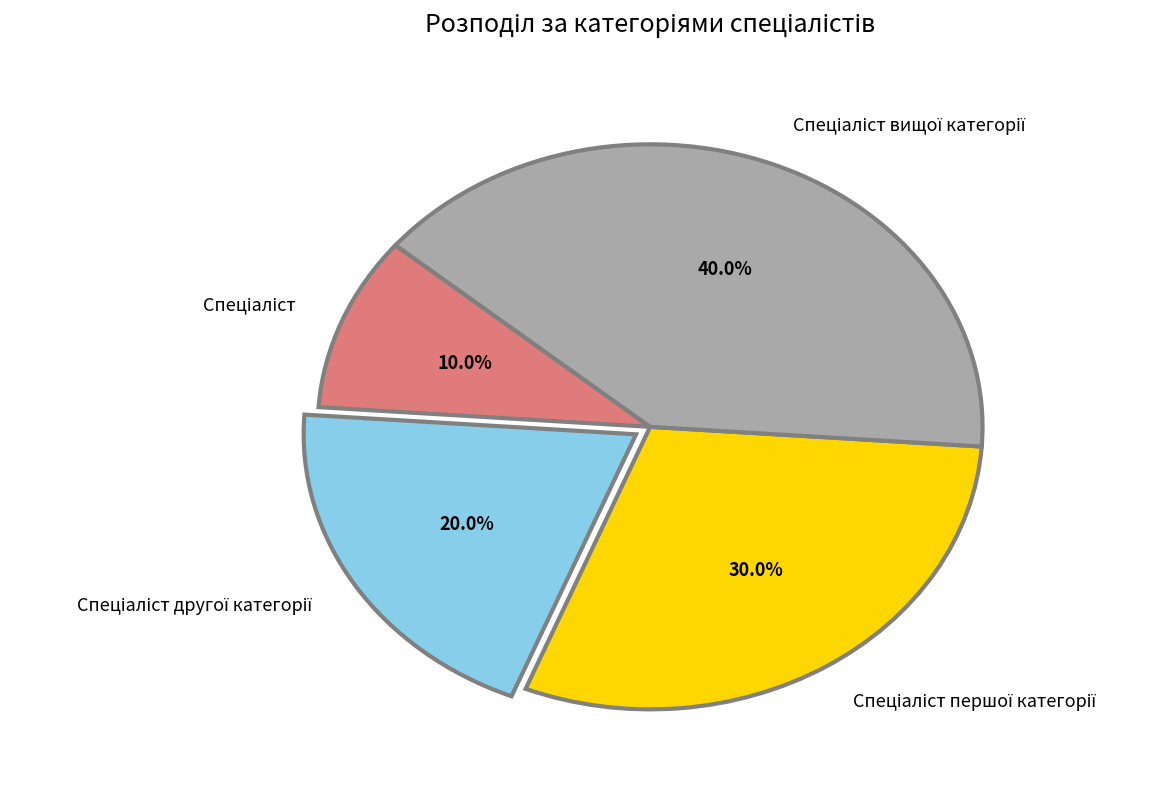

Is there any slice that represents more than half of the pie?

No